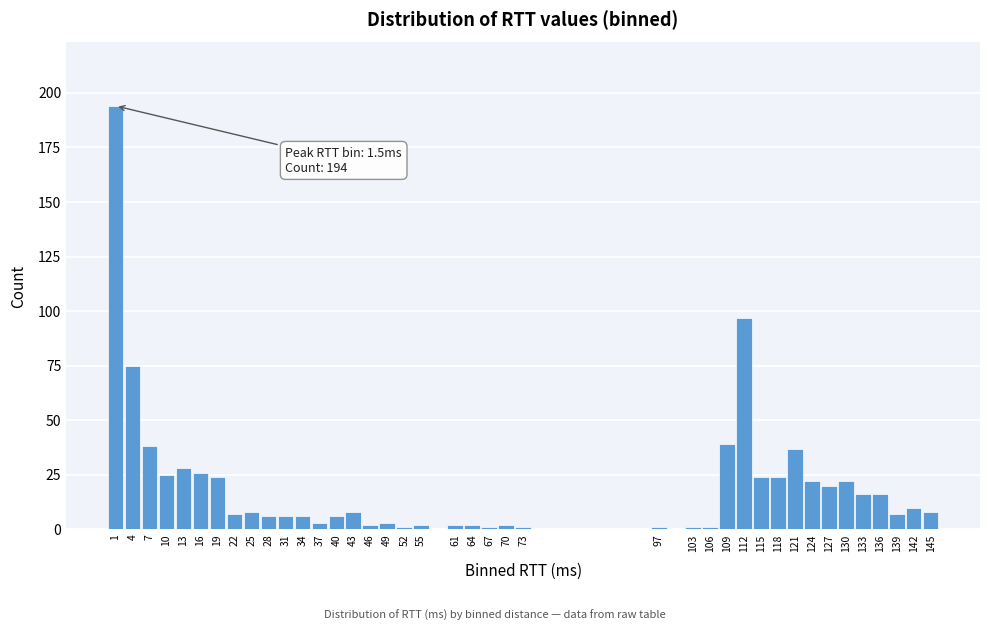

Is it true that the value at 109 is 53?

False